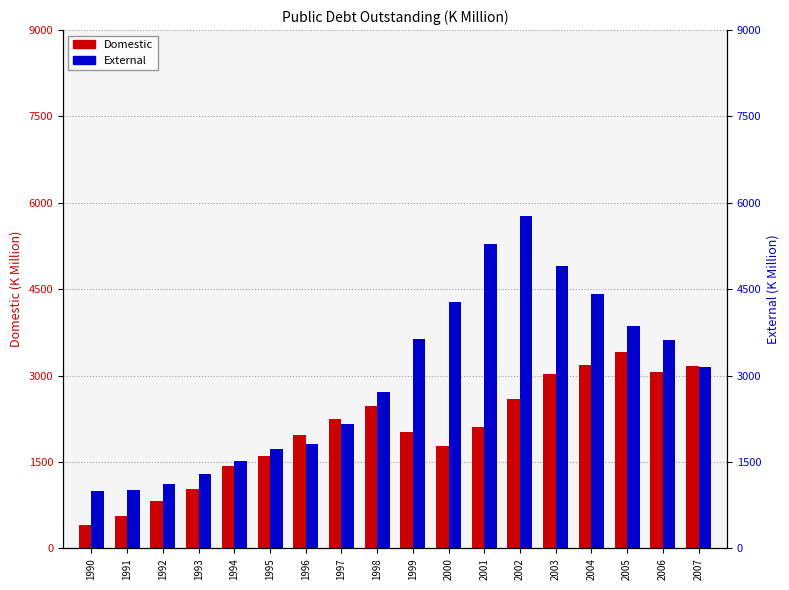

Is the value of External at 2002 greater than the value of Domestic at 2004?

Yes